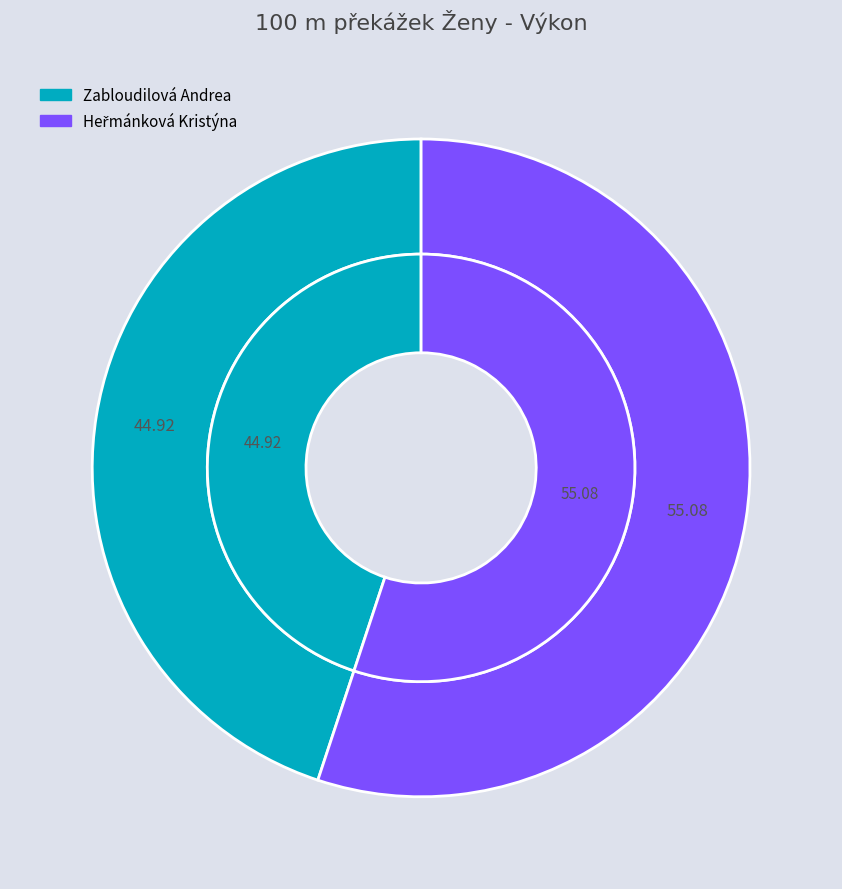

To the nearest percent, what portion does Heřmánková Kristýna represent?

55%